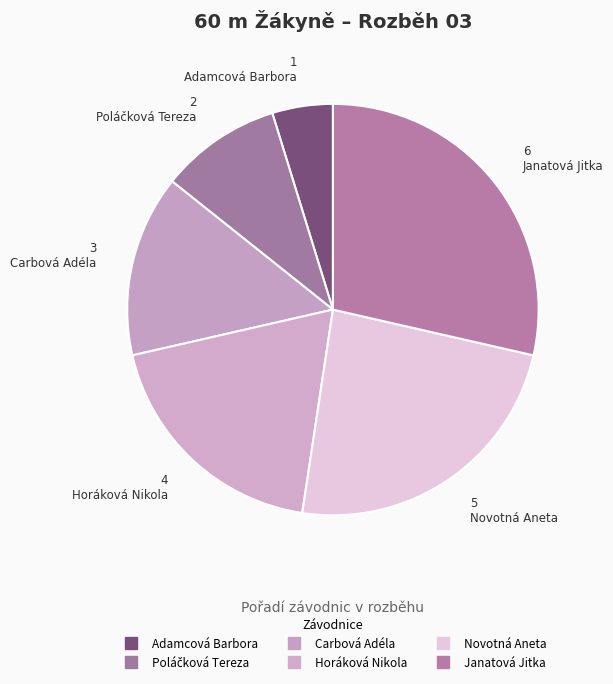

What is the change in value from Horáková Nikola to Janatová Jitka?

+2